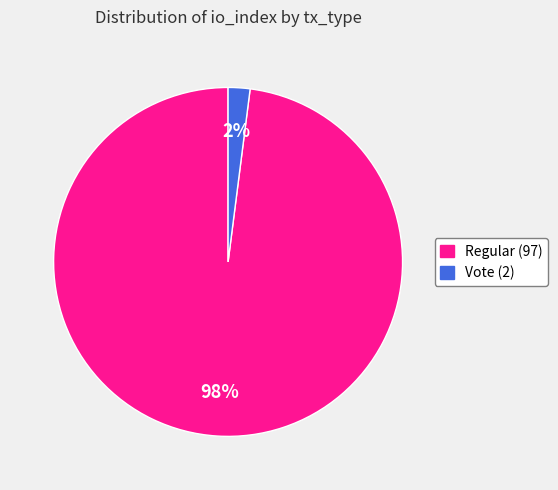

To the nearest percent, what percentage of the pie is Vote (2)?

2%